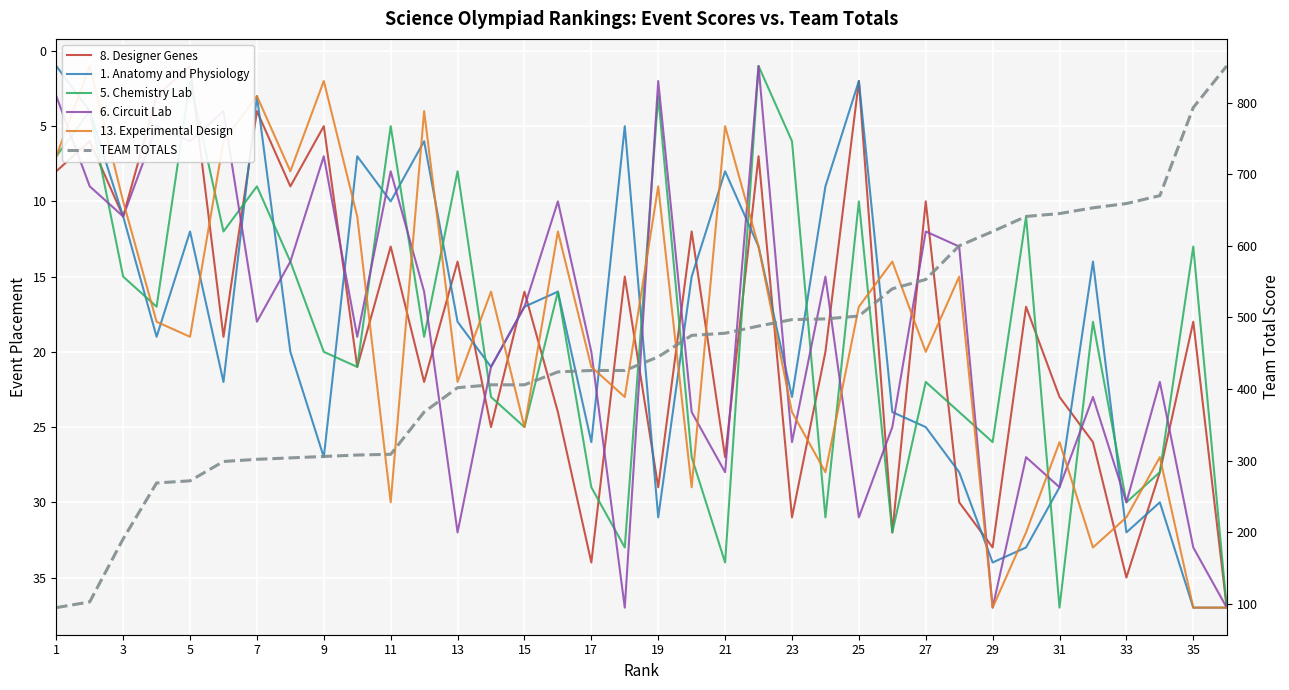

What is the minimum value shown in the chart?

1